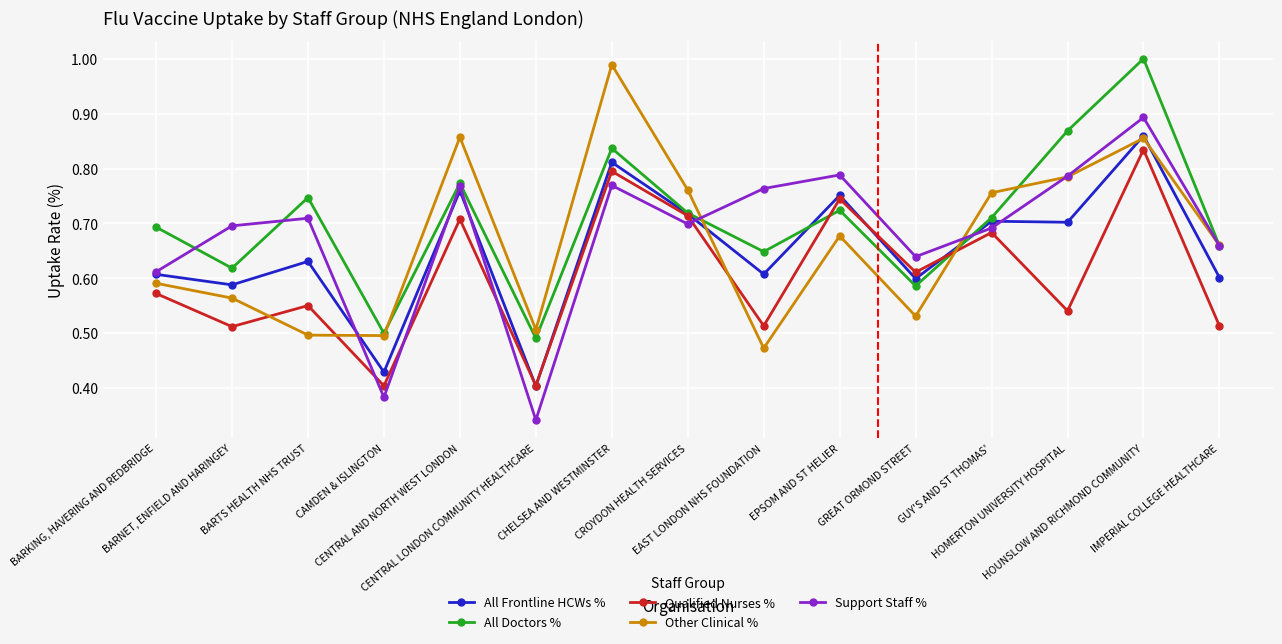

What is the difference between the maximum and minimum values in the Qualified Nurses % series?

43.0